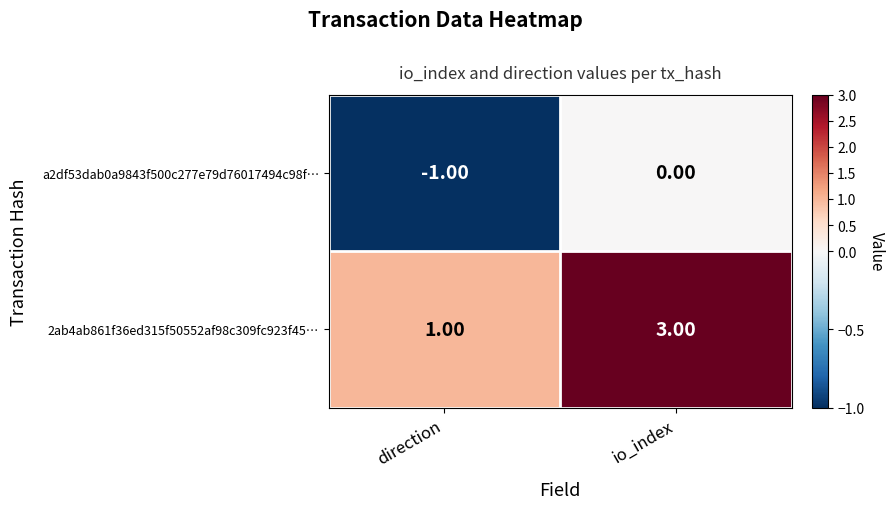

What is the spread (max minus min) of values at io_index?

3